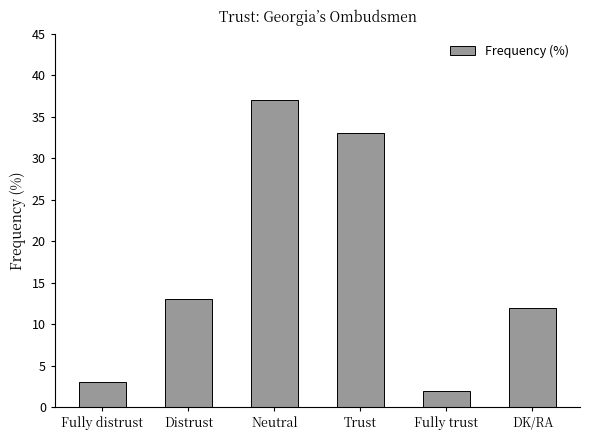

What is the difference between the maximum and minimum values?

35